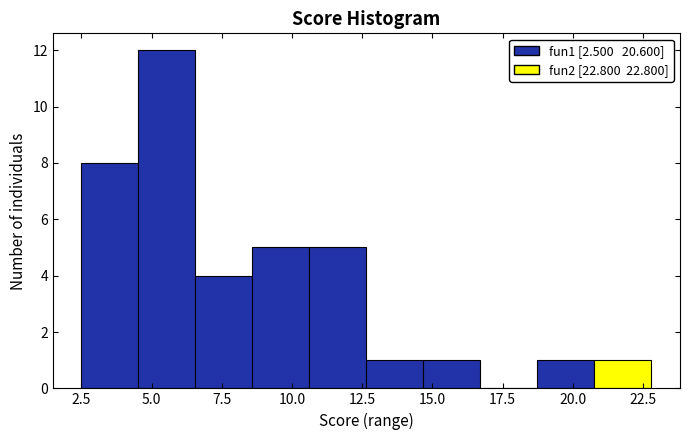

Reading left to right, transcribe this chart: for each bar, give the range it covers on the x-axis and its height. Neither the bar edges nor the heights are printed on the chart, so give them approximately, as read against the axes.

2.5 to 4.5: 8
4.5 to 6.5: 12
6.5 to 8.5: 4
8.5 to 10.5: 5
10.5 to 12.5: 5
12.5 to 14.5: 1
14.5 to 16.5: 1
16.5 to 18.5: 0
18.5 to 21.0: 1
21.0 to 23.0: 1